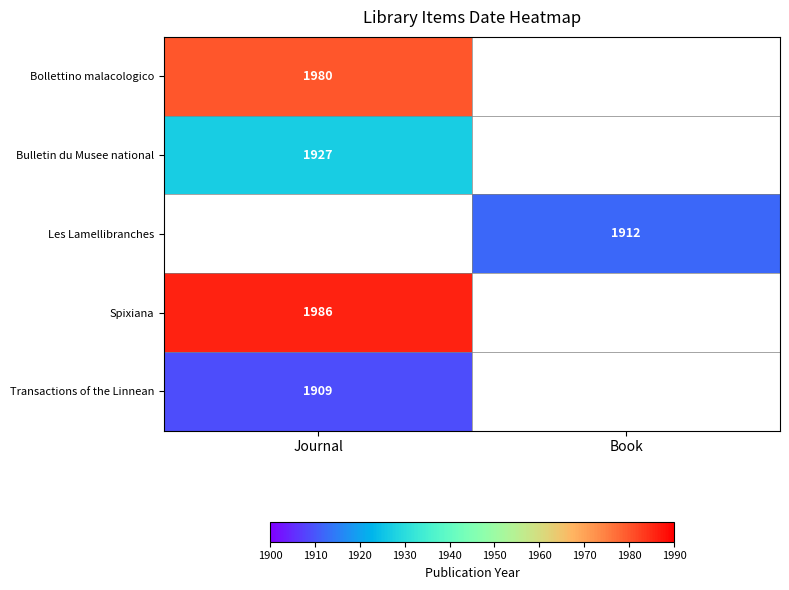

Between Book and Journal, which is larger?

Journal